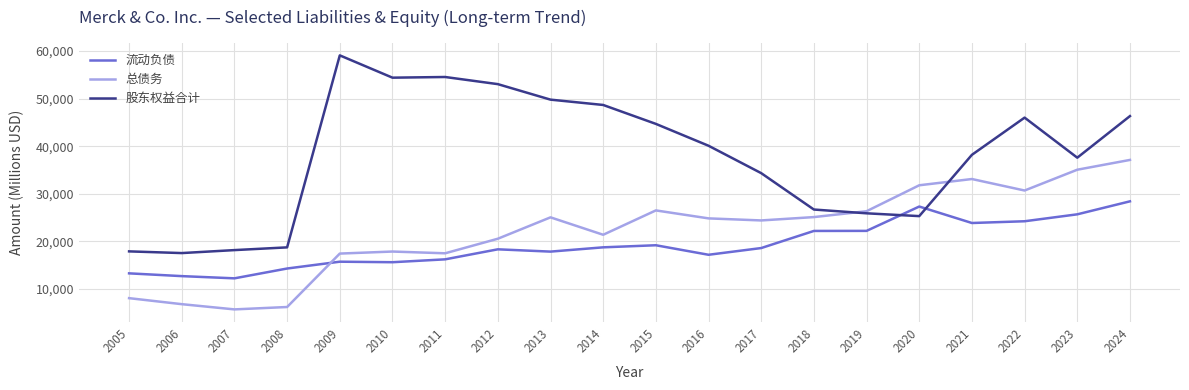

Is this an area chart (filled region under the line)?

No